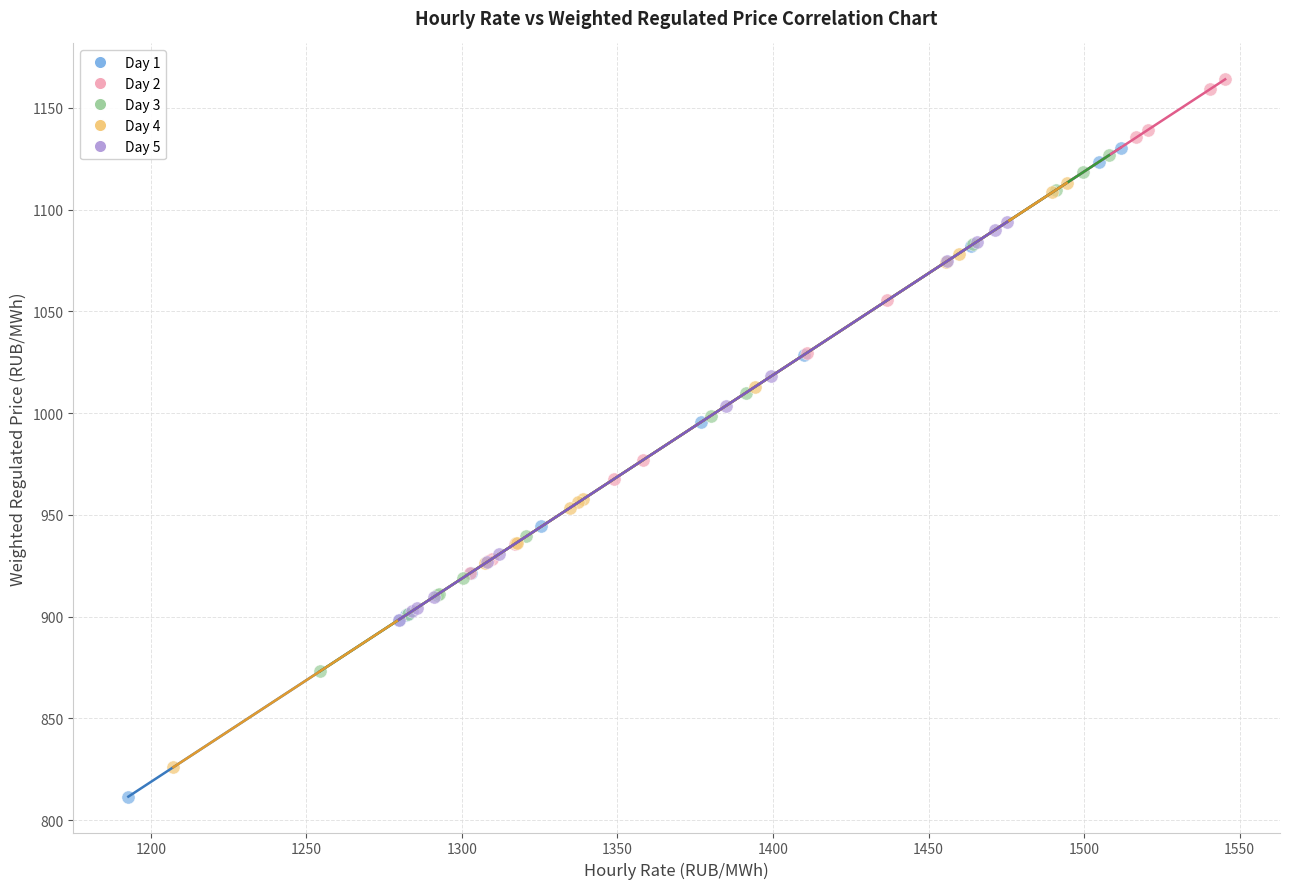

Which series has the widest spread of Y values?

Day 1